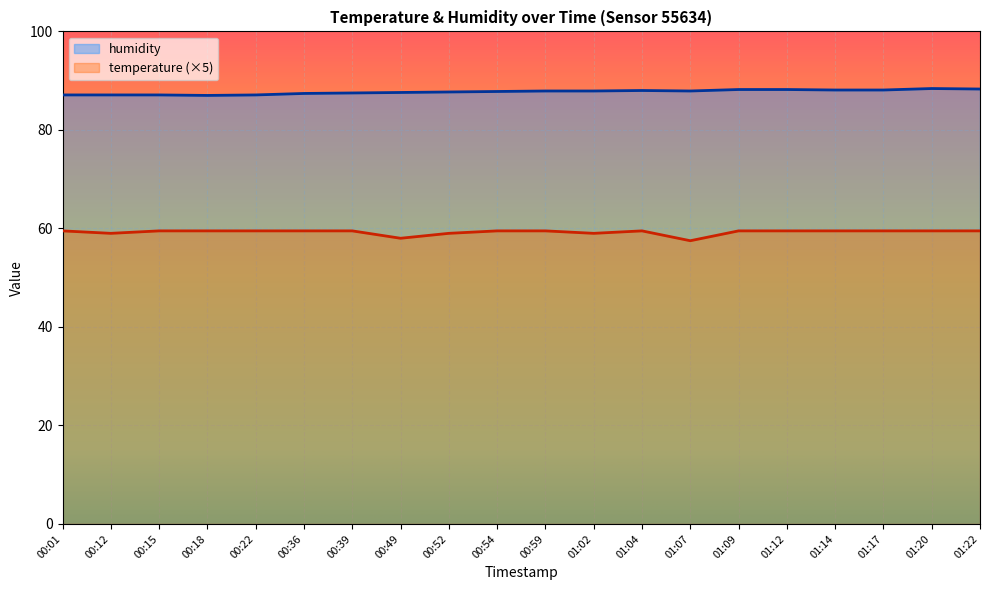

At which category does the chart reach its peak across all series?

01:20